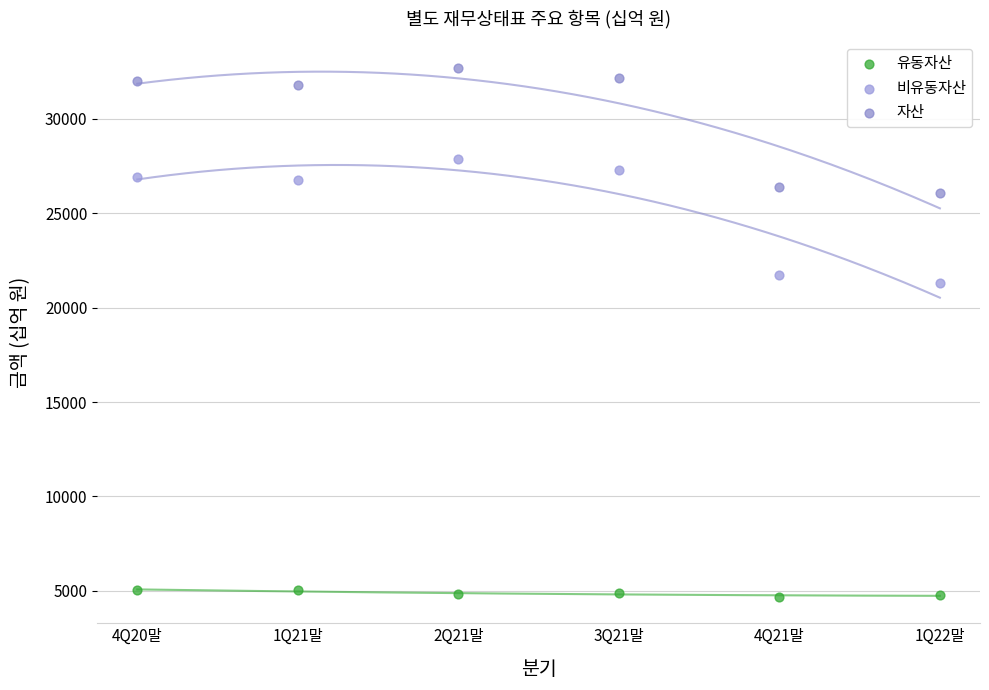

Which series contains the lowest Y value?

유동자산